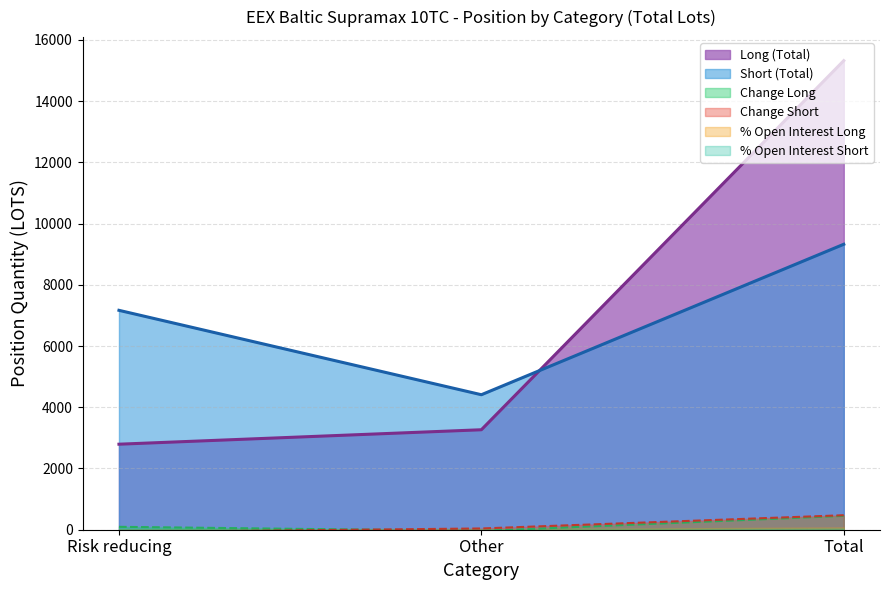

At which category is the sum across all series the highest?

Total